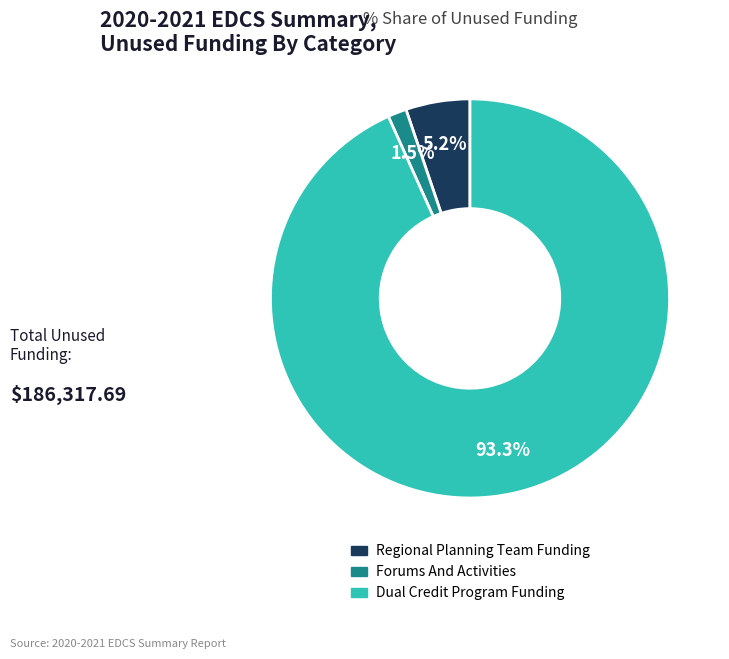

Between Dual Credit Program Funding and Regional Planning Team Funding, which is larger?

Dual Credit Program Funding